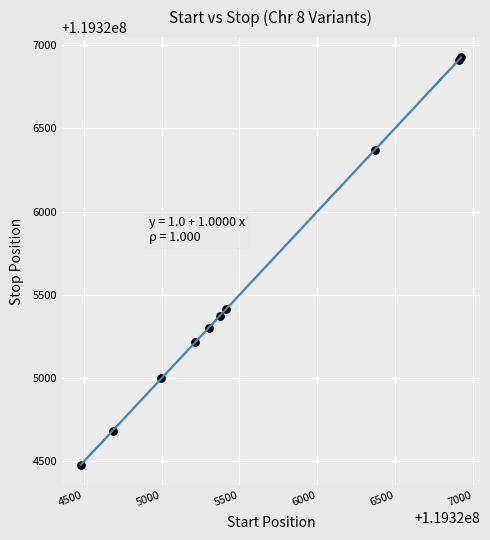

What Y value in the scatter plot is closest to 119325703?

119325416